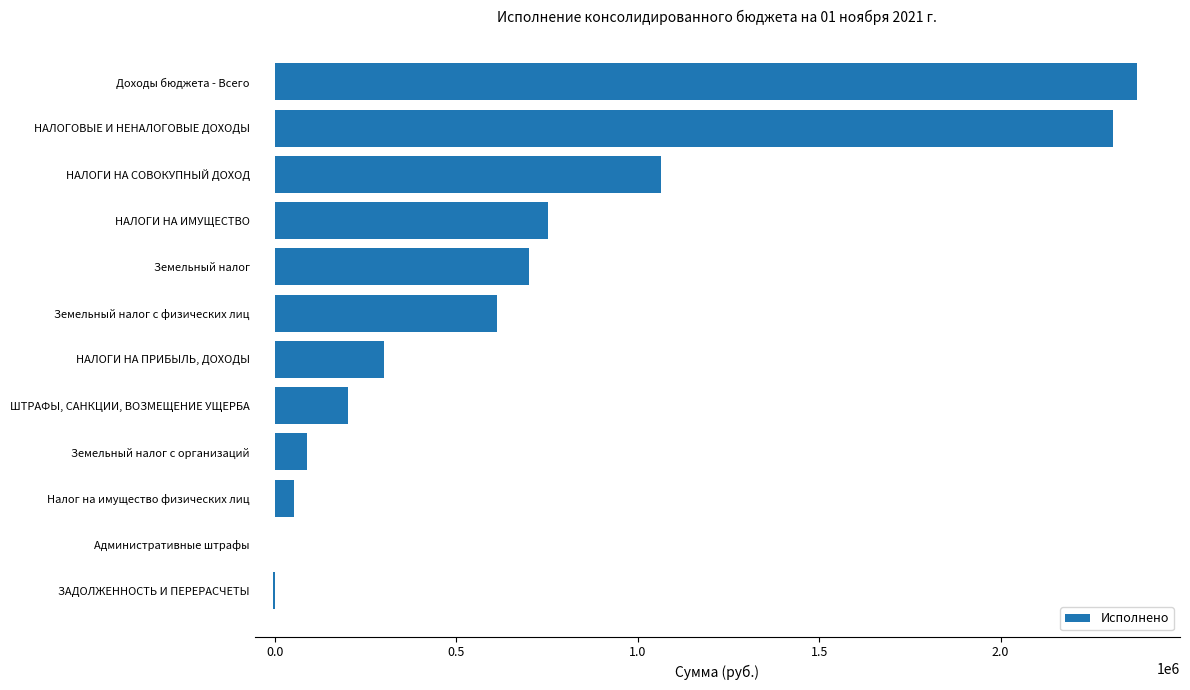

What is the sum of all values?

8447755.9